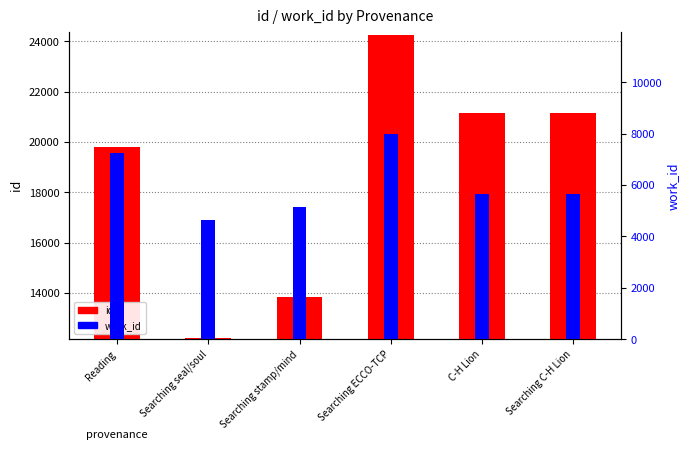

What is the difference between the maximum and minimum values in the work_id series?

3337